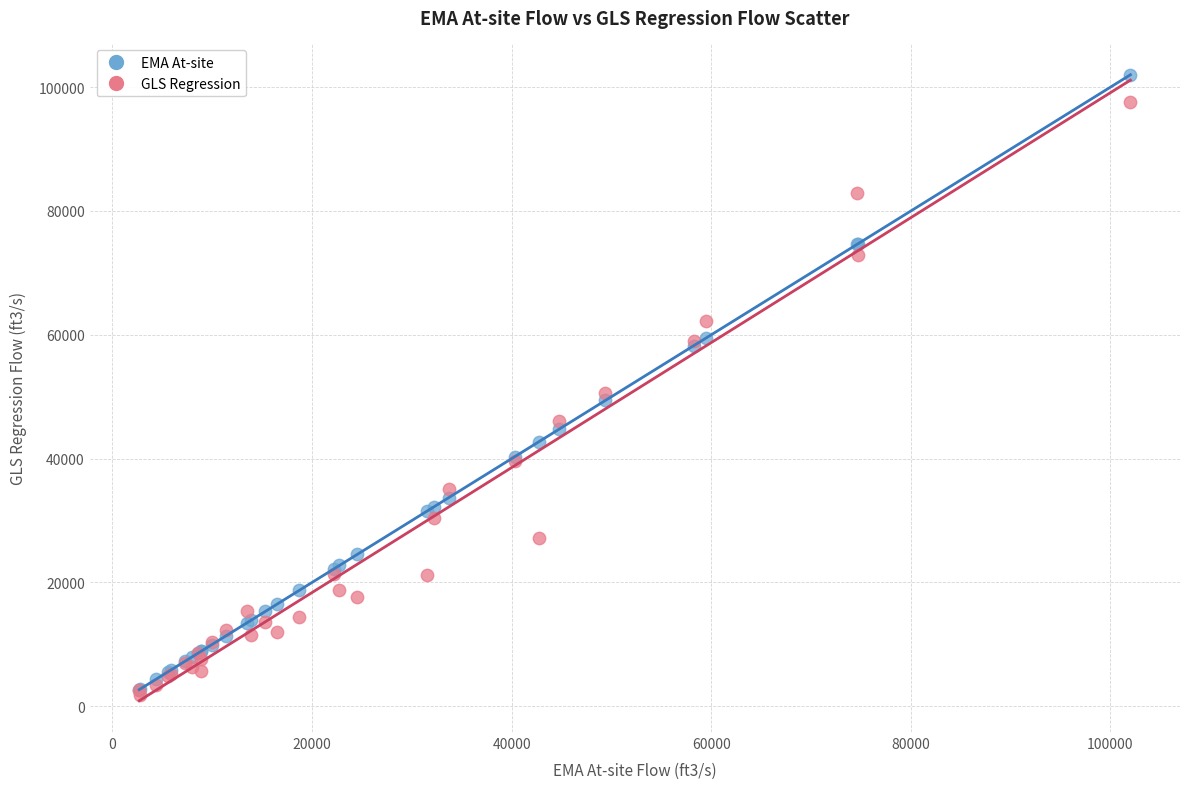

In the EMA At-site series, what Y value is closest to 52347?

49400.0